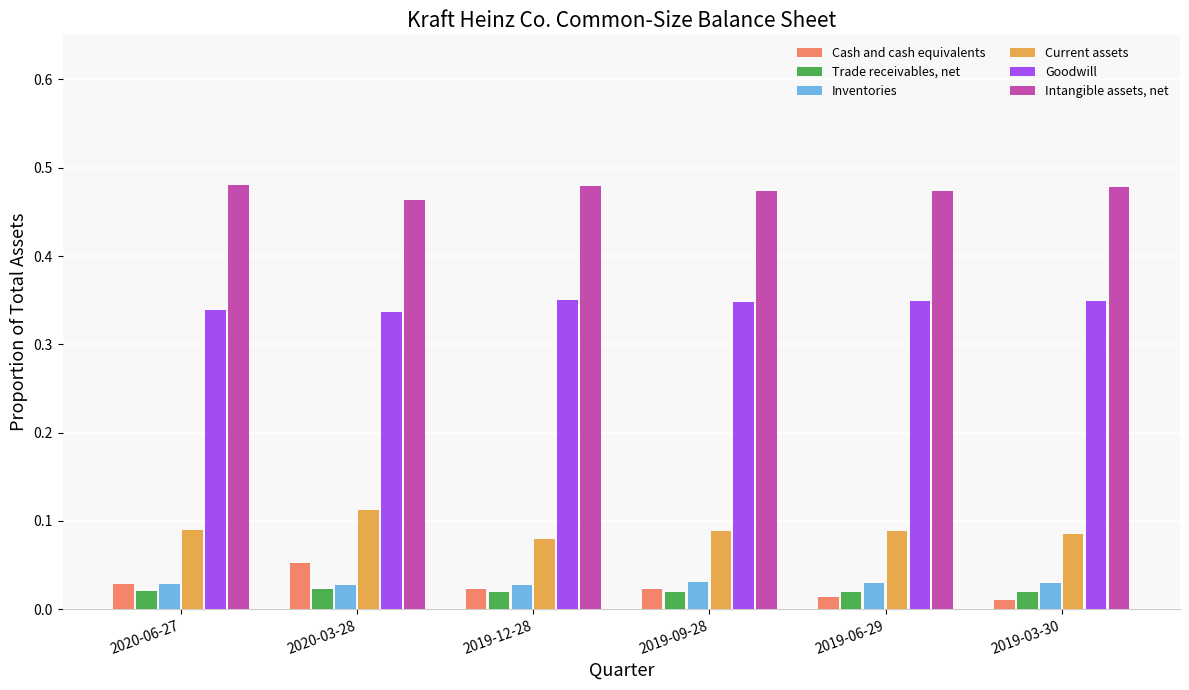

Which series has the largest total across all categories?

Intangible assets, net